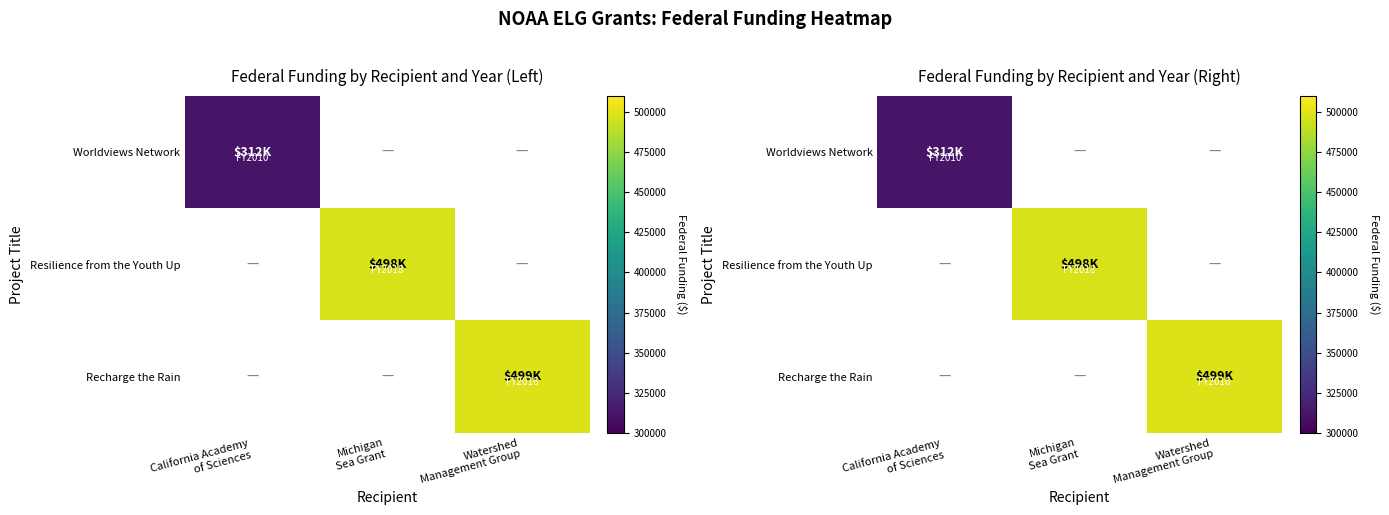

Which label corresponds to the largest value in the chart?

Watershed
Management Group